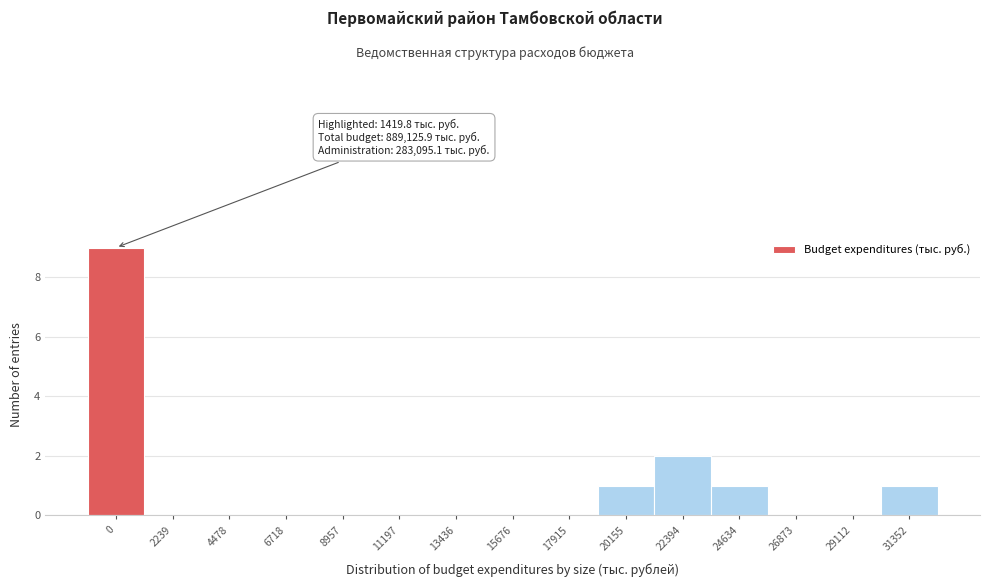

Reading right to left, extract all data points from this chart.

31352=1	29112=0	26873=0	24634=1	22394=2	20155=1	17915=0	15676=0	13436=0	11197=0	8957=0	6718=0	4478=0	2239=0	0=9